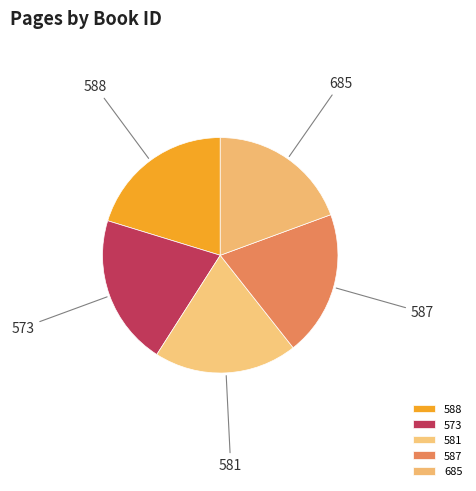

What is the ratio of the value at 685 to the value at 588?

1.0